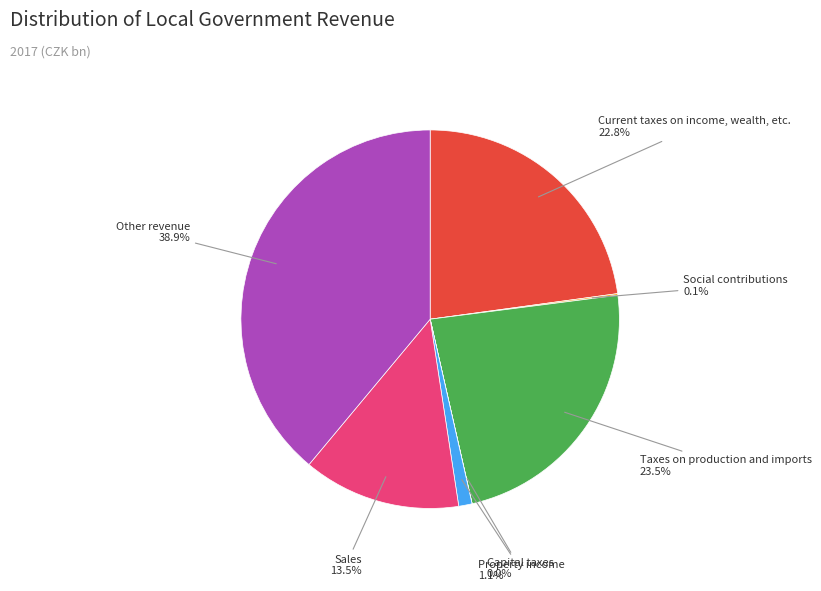

Between Taxes on production and imports and Other revenue, which is larger?

Other revenue